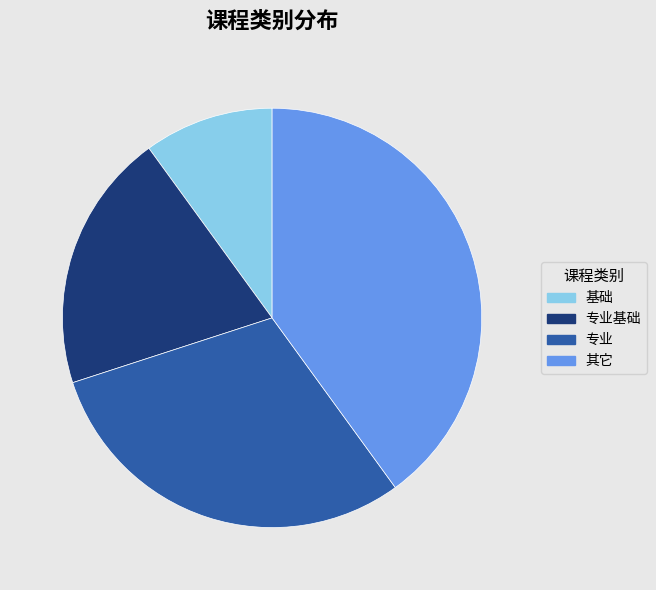

Is 基础 the majority of the pie?

No